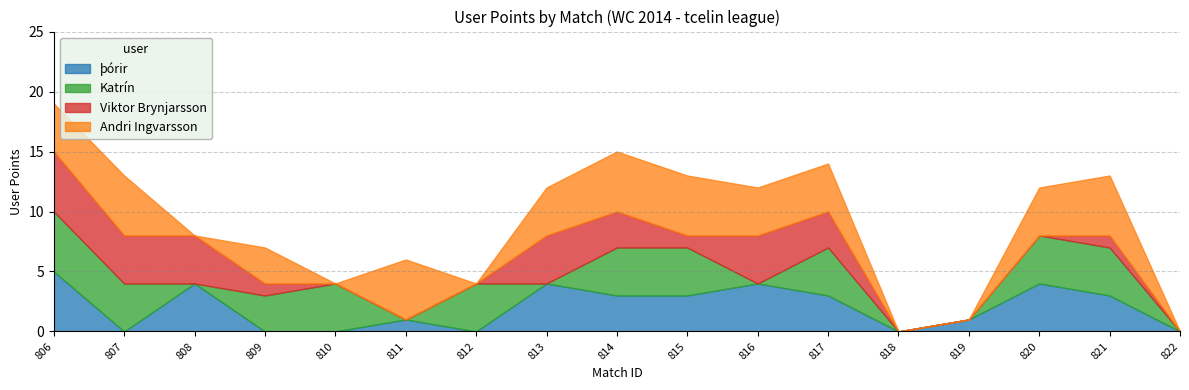

Where is the first local minimum for þórir?

807